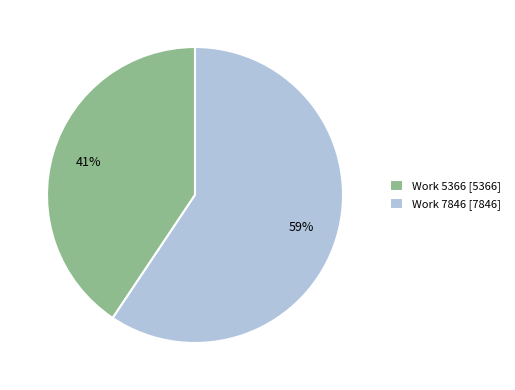

What percentage is the Work 5366 slice, to the nearest percent?

41%